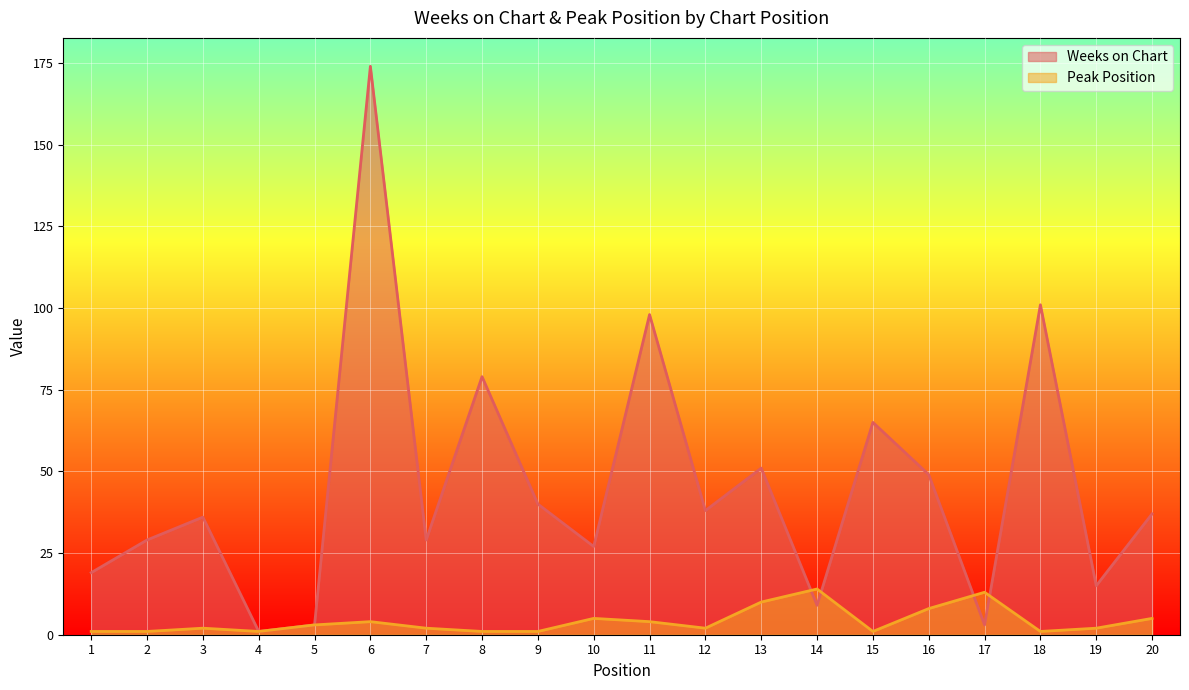

Where is Peak Position nearest to the value 7?

16